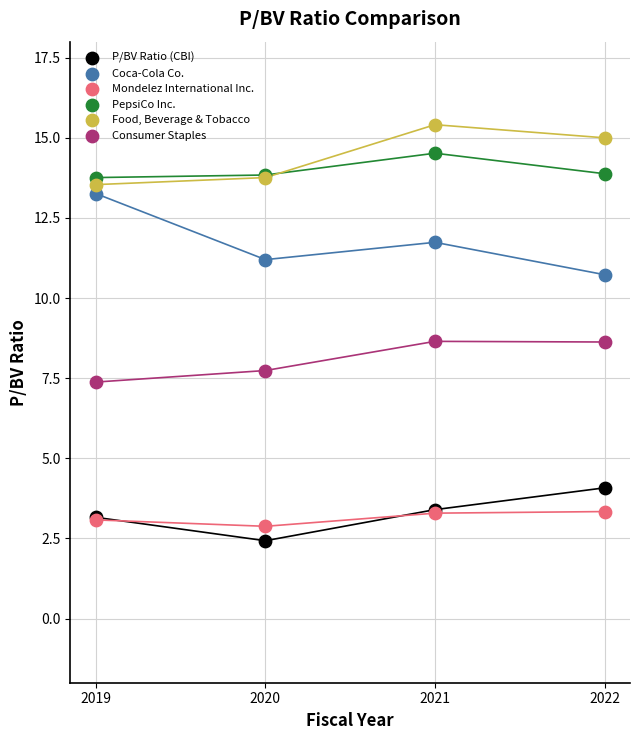

Which series reaches the minimum Y coordinate?

P/BV Ratio (CBI)